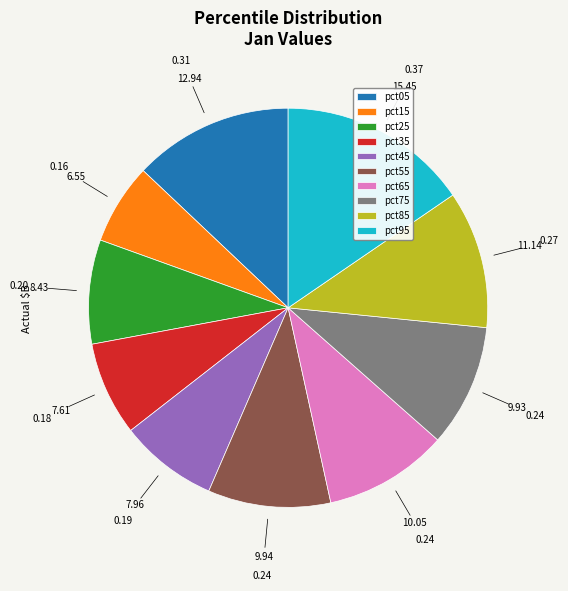

What is the largest slice in the pie chart?

pct95